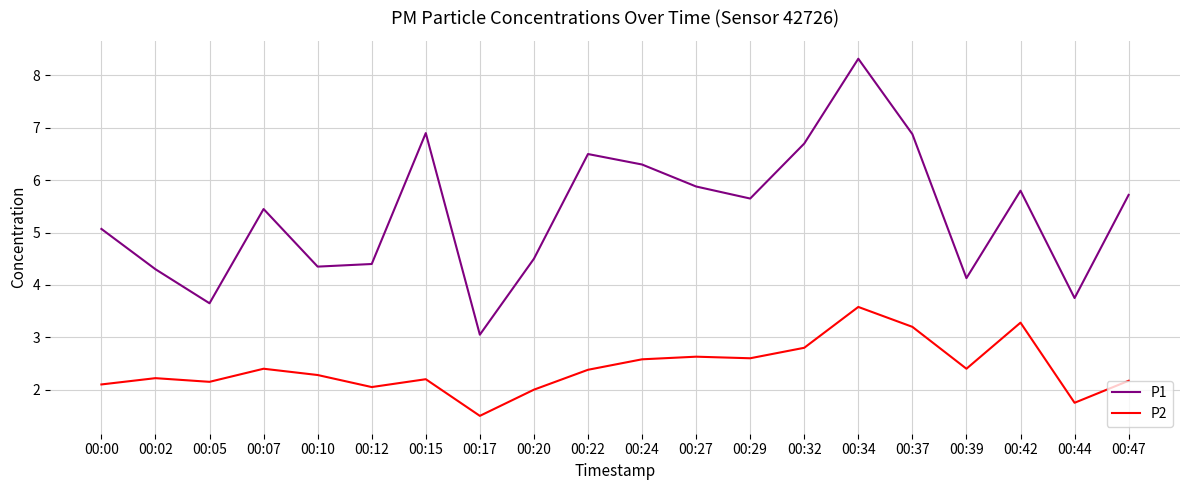

At how many categories does at least one series exceed 3?

20